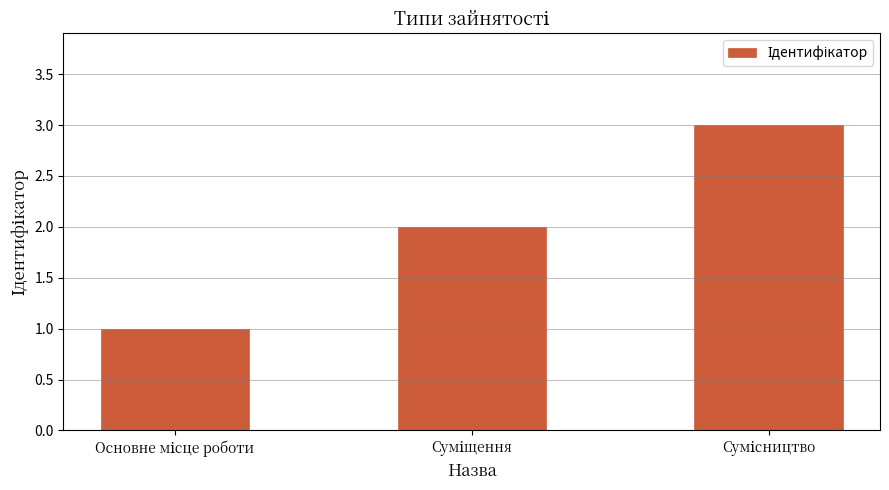

What is the sum of all values?

6